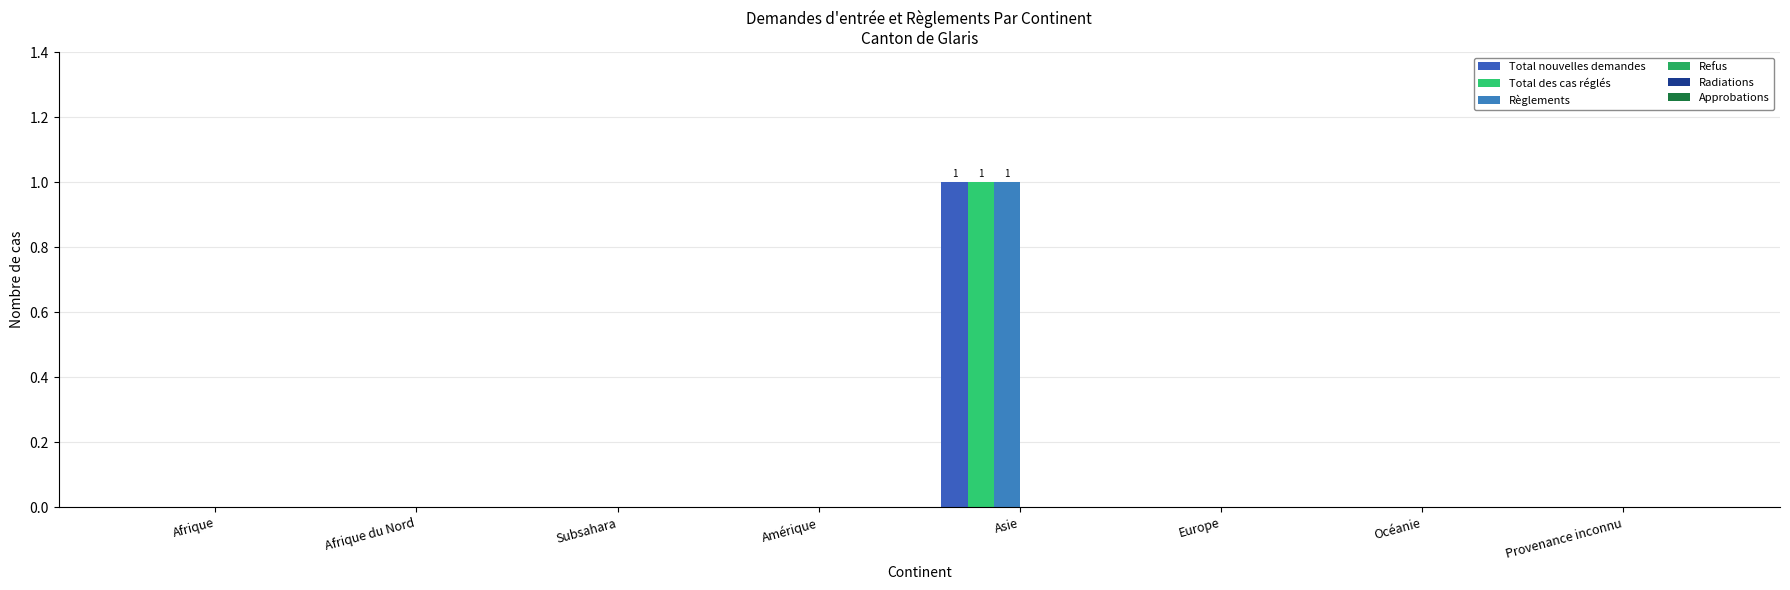

What position from the right is Provenance inconnu?

1